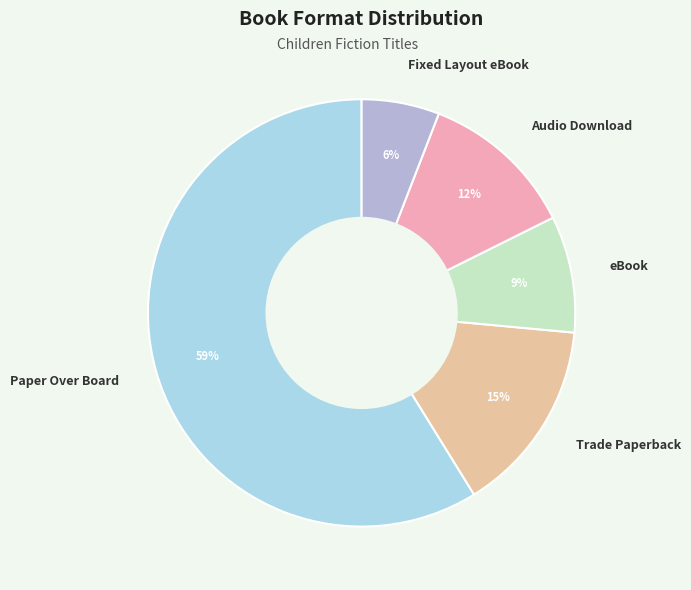

To the nearest percent, what portion does eBook represent?

9%